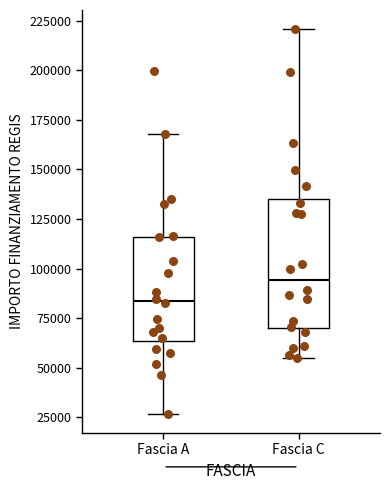

Where does the upper whisker of the box for Fascia C end on the y-axis? The values are not printed on the chart, so give them approximately, as read against the axis.

220000